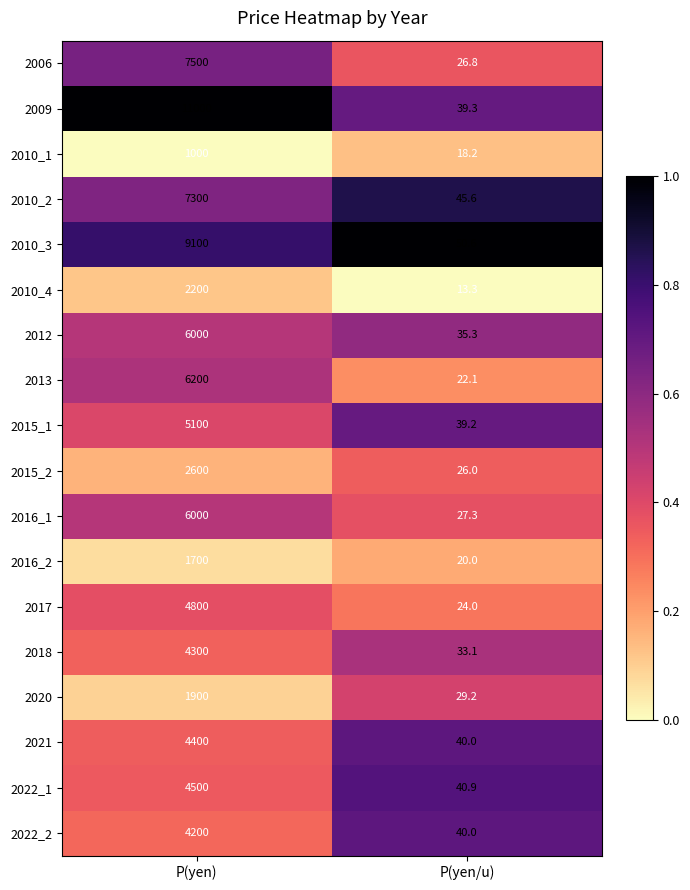

What is the approximate value of 2016_2 at P(yen/u)?

20.0